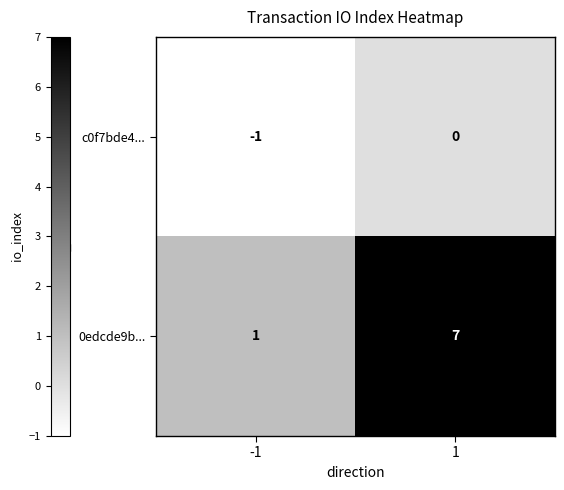

Rank the series by their maximum value, from highest to lowest.

0edcde9b..., c0f7bde4...